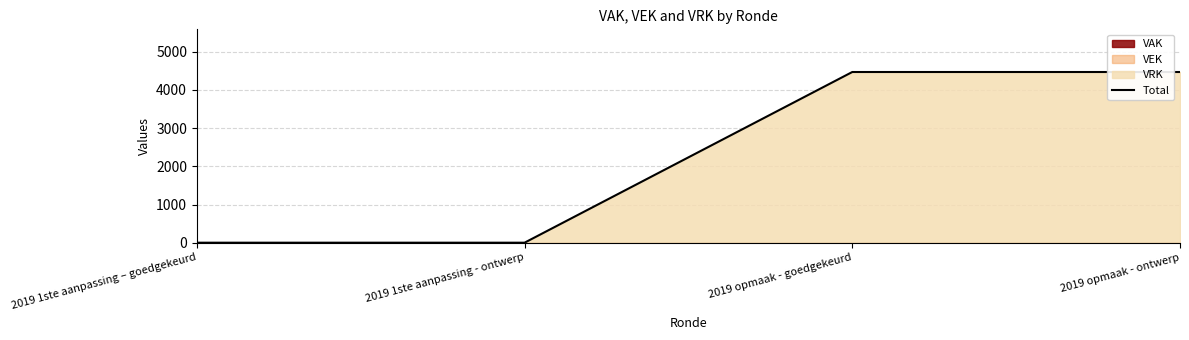

What is the label of the 4th point from the right?

2019 1ste aanpassing – goedgekeurd